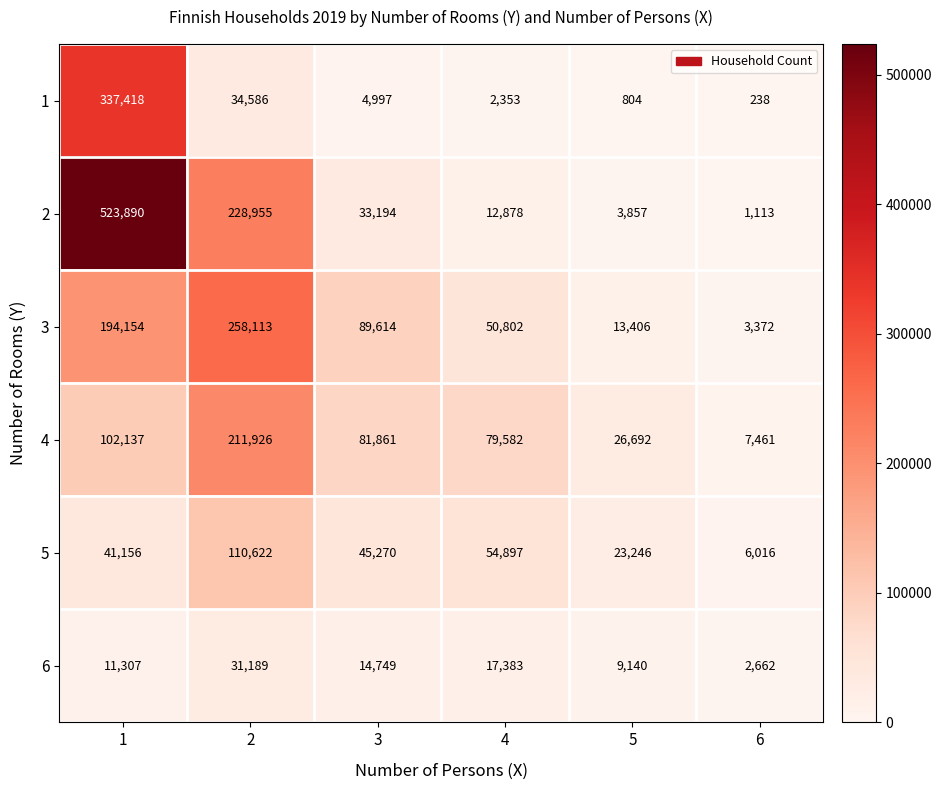

What is the total value across all series at 3?

269685